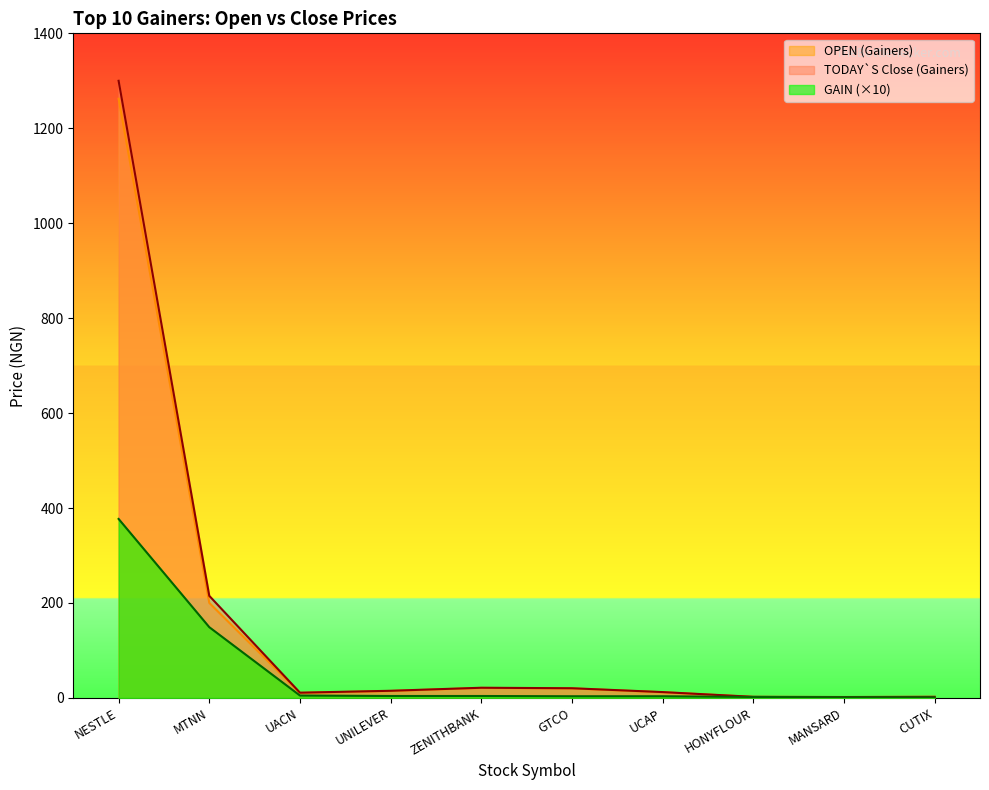

Between ZENITHBANK and MANSARD, which series saw the biggest shift?

TODAY`S Close (Gainers)